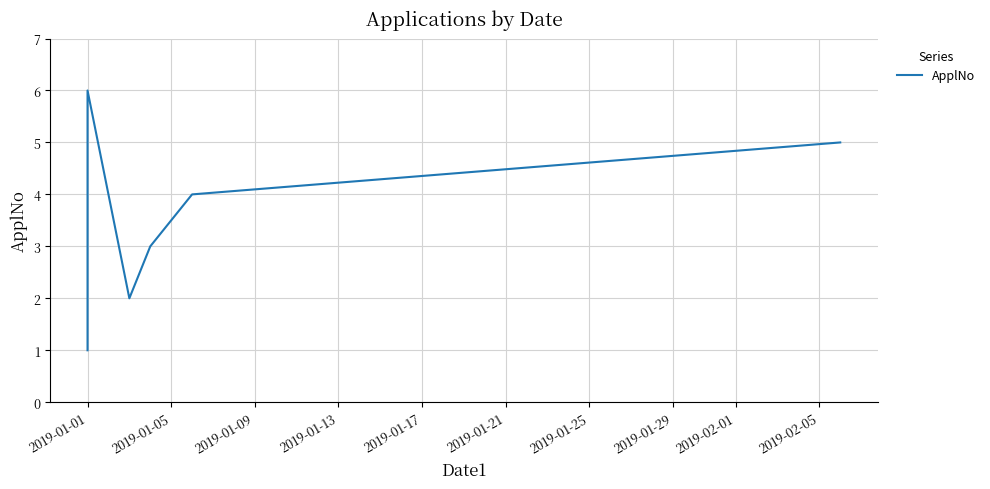

Count the number of data series in this chart.

1